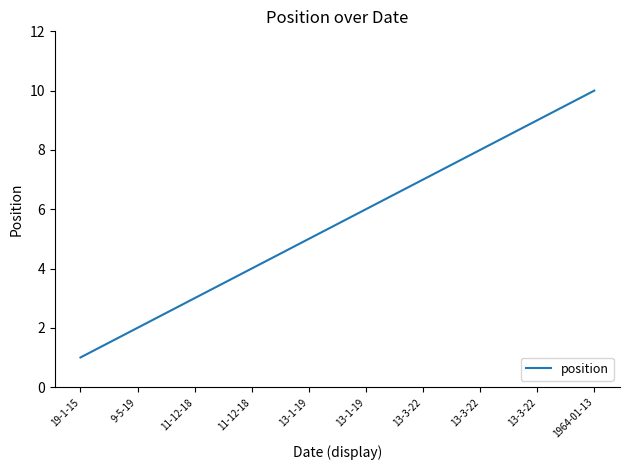

Is it true that the value at 13-3-22 is 7?

True